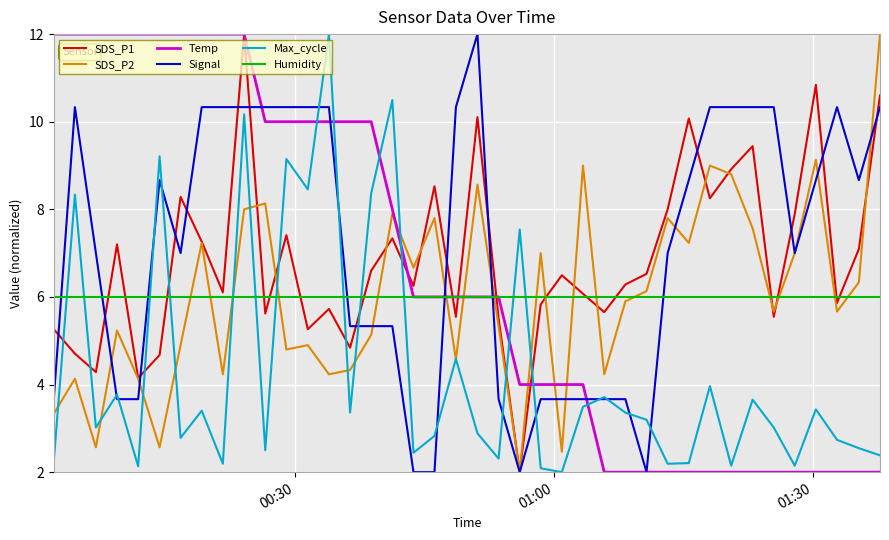

Which series ends up on top after the final intersection of Max_cycle and SDS_P1?

SDS_P1